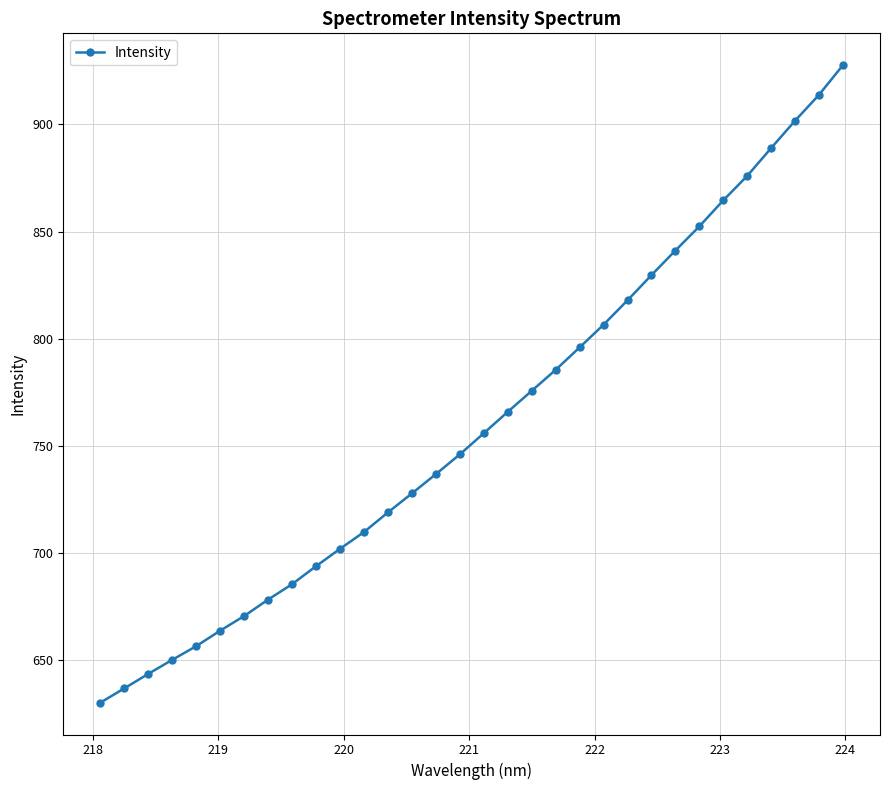

What is the value of the 7th point from the left?

670.6